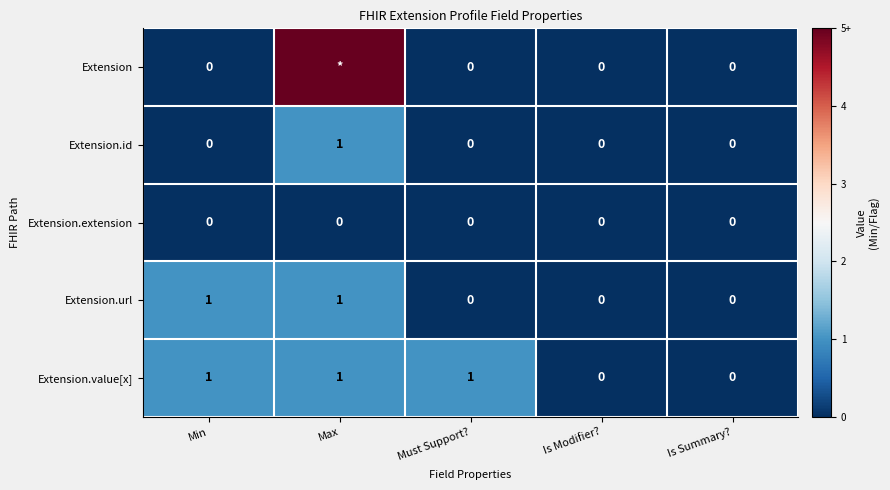

Which series changed the most between Must Support? and Is Summary??

Extension.value[x]